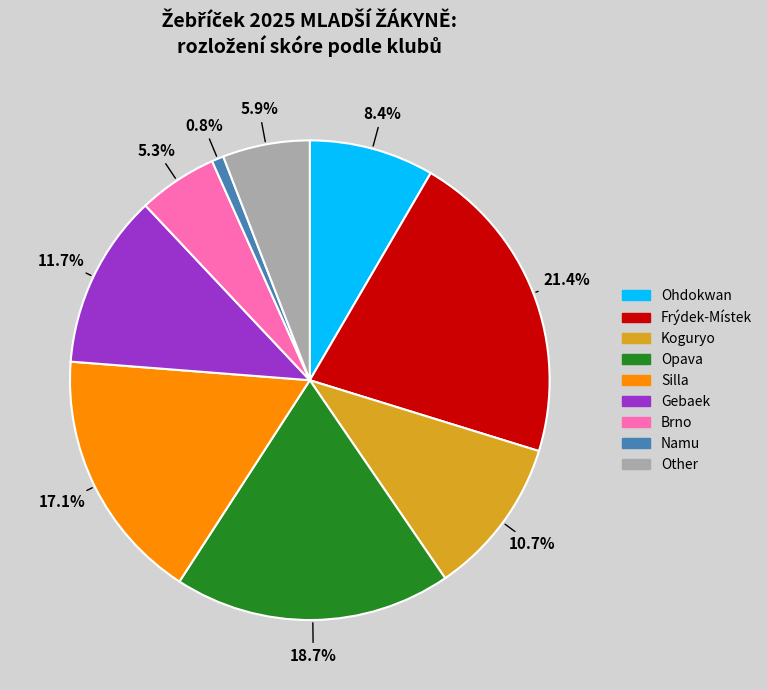

Which category has the biggest portion of the pie?

Frýdek-Místek